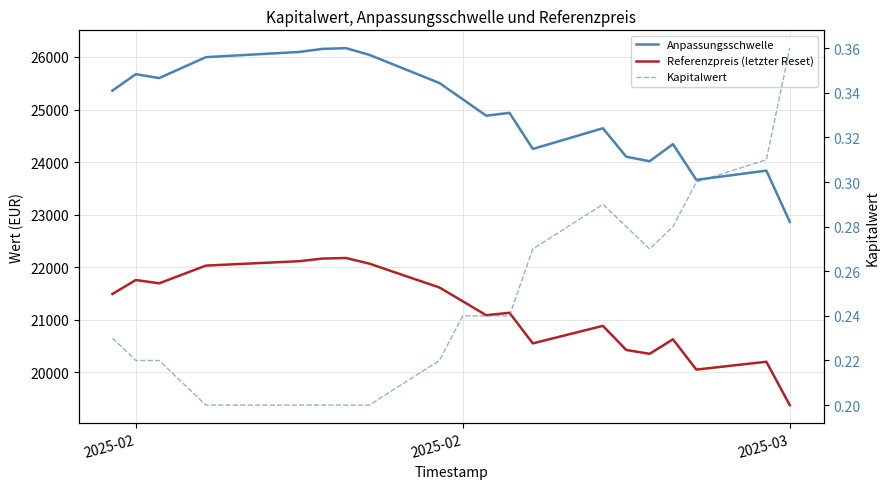

How many lines are shown in the chart?

3